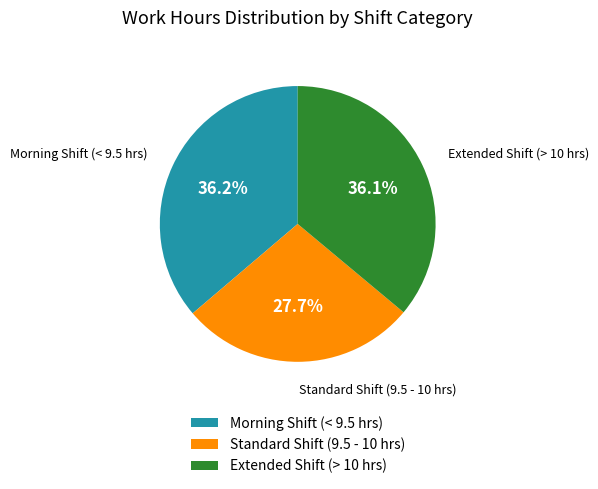

Approximately how many times larger is the value at Standard Shift (9.5 - 10 hrs) compared to Extended Shift (> 10 hrs)?

0.8